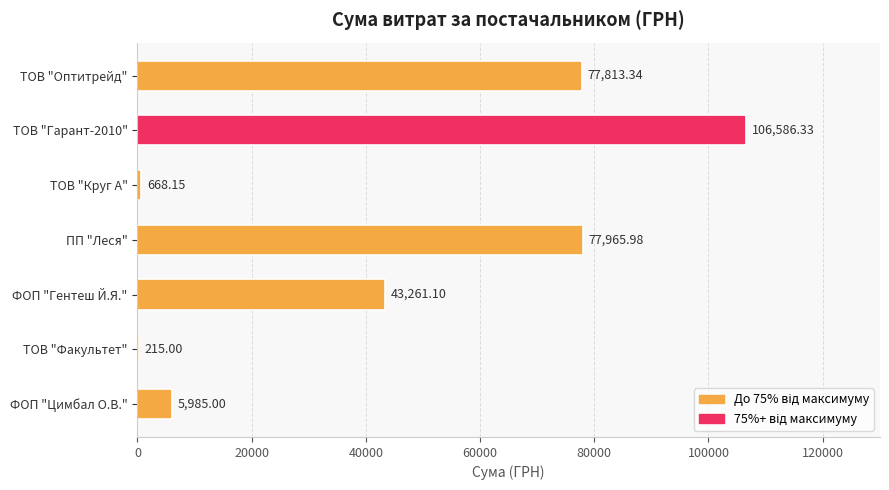

Count the number of data series in this chart.

1